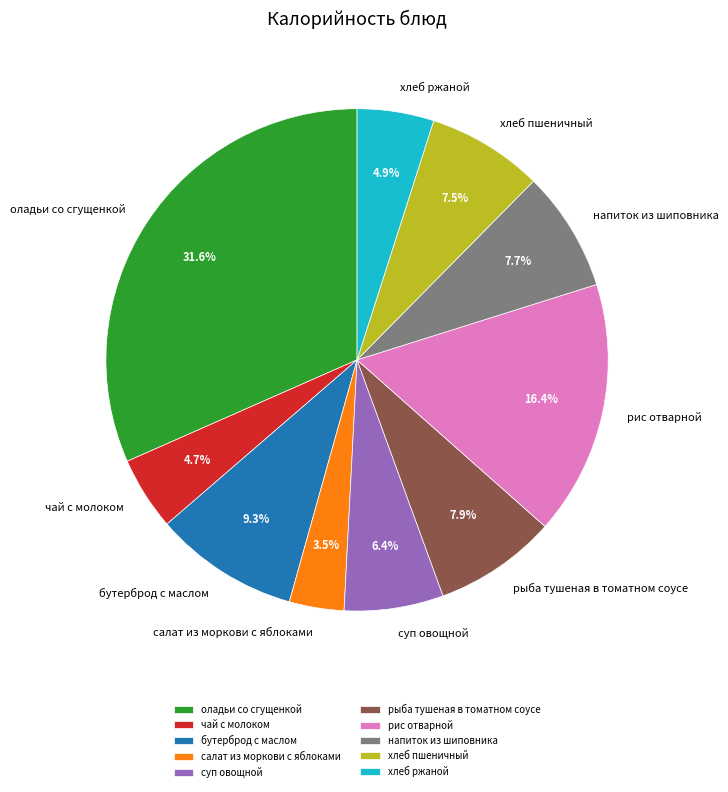

Between оладьи со сгущенкой and чай с молоком, which is larger?

оладьи со сгущенкой